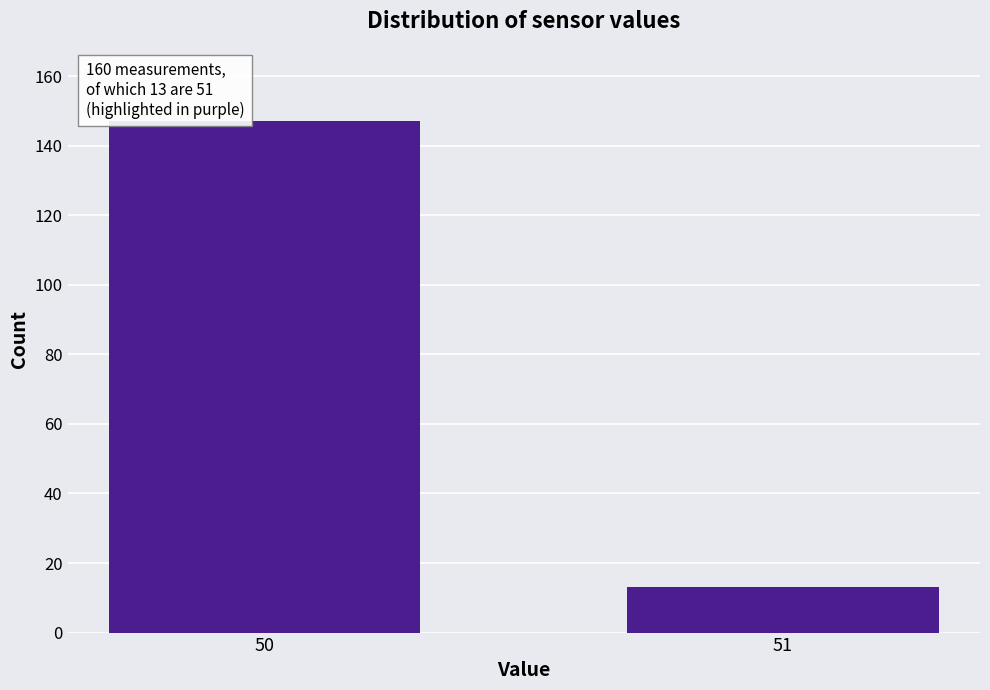

Reading left to right, list all the values displayed in this chart.

147	13